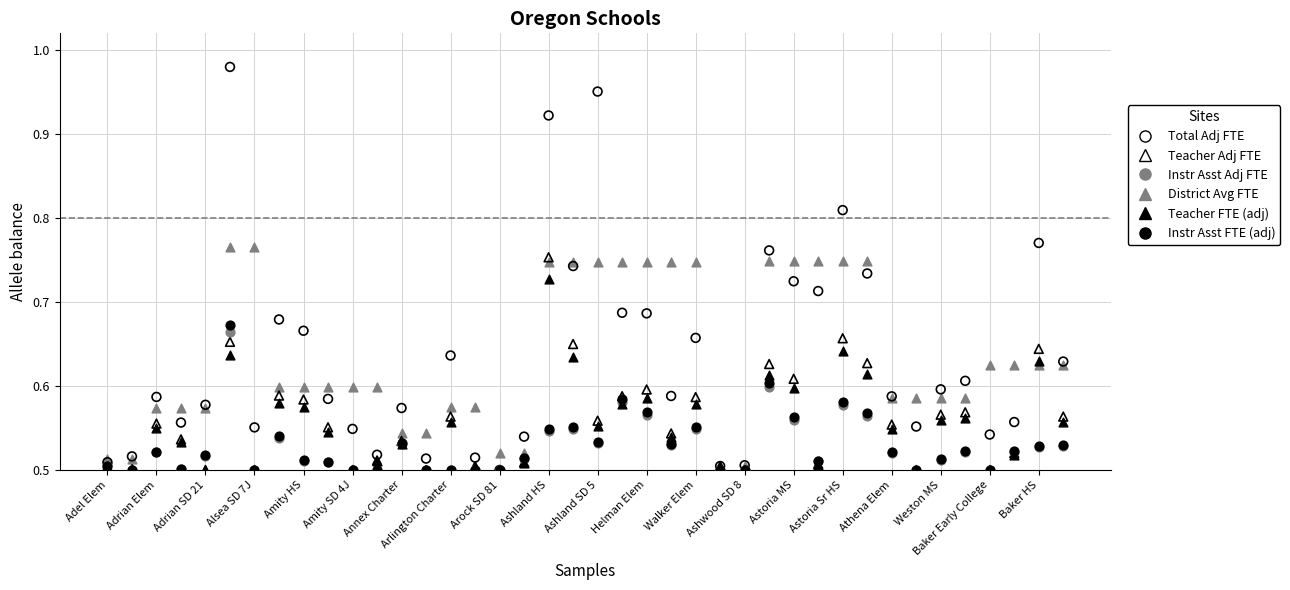

Which series contains the highest Y value?

Total Adj FTE